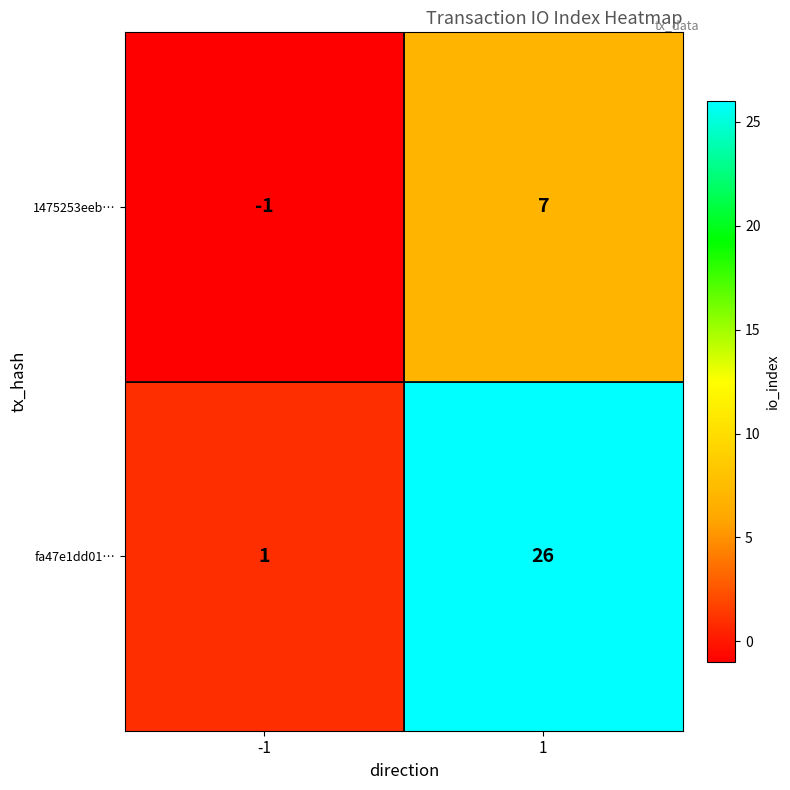

Reading left to right, list all the values displayed in this chart.

1475253eeb…: -1	7
fa47e1dd01…: 1	26